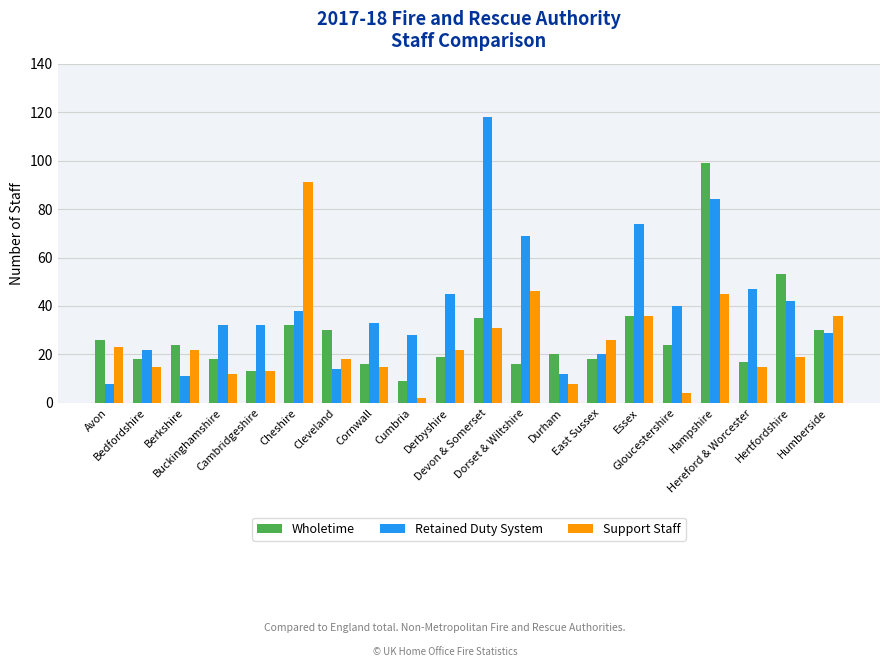

Which series has the largest range (max minus min)?

Retained Duty System